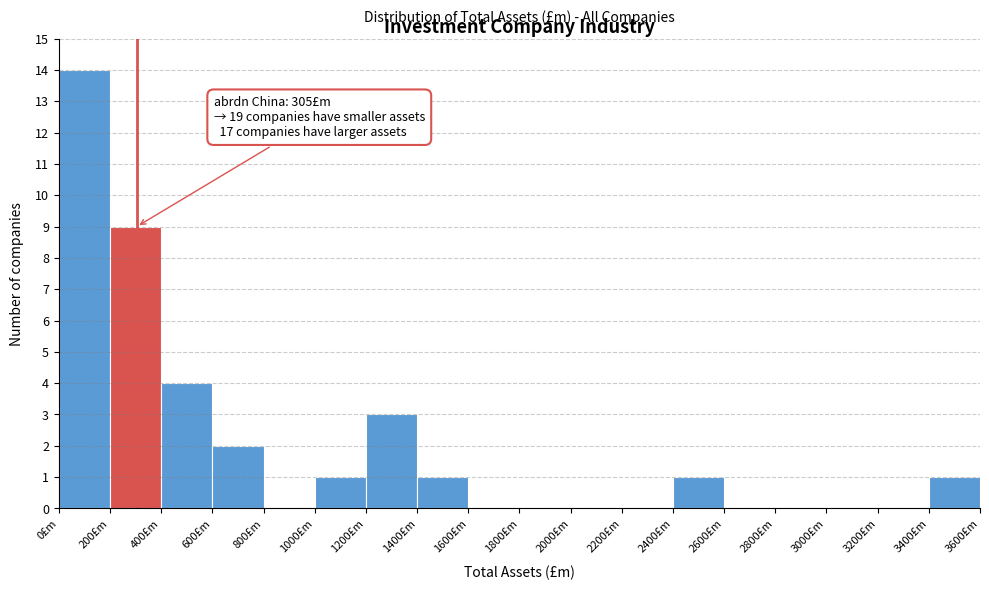

Over which range of the x-axis is the bar tallest?

0 to 200